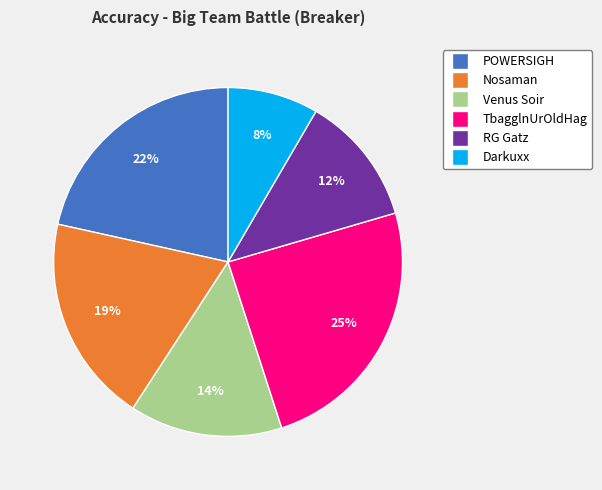

To the nearest percent, what is the difference between the POWERSIGH and TbagglnUrOldHag slice percentages?

3%